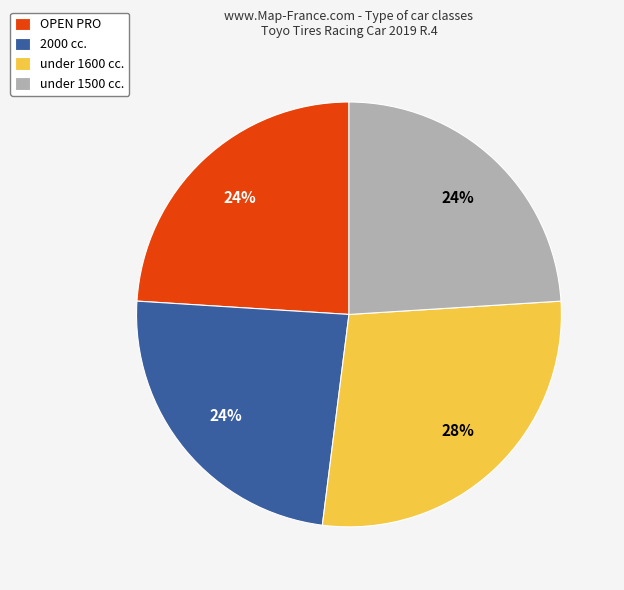

To the nearest percent, what is the average slice percentage?

25%